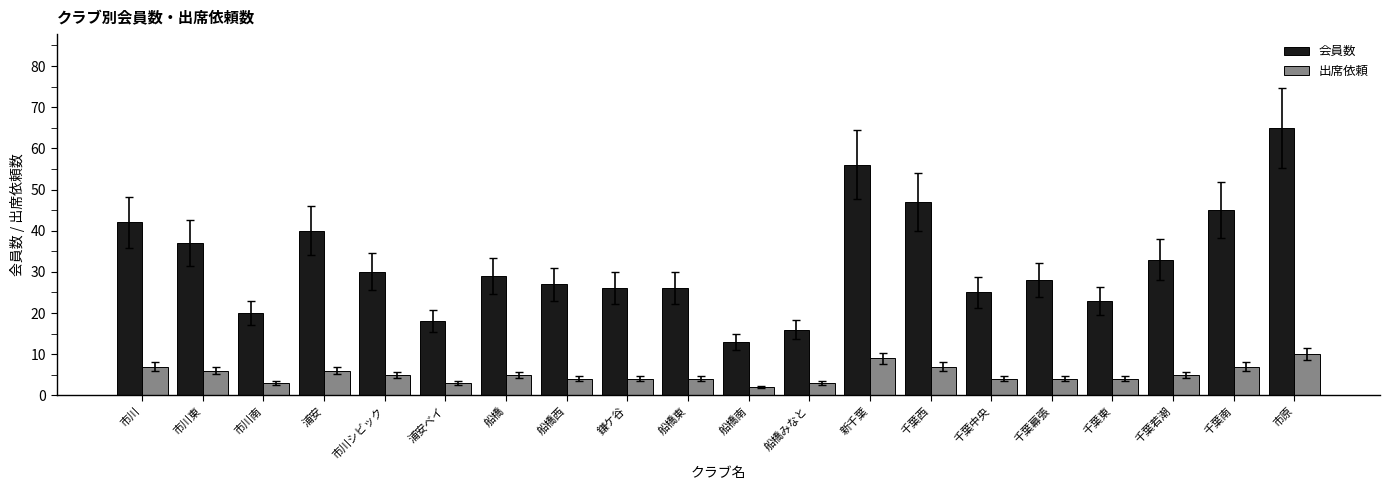

Is it true that 出席依頼 equals 5 at 船橋?

True